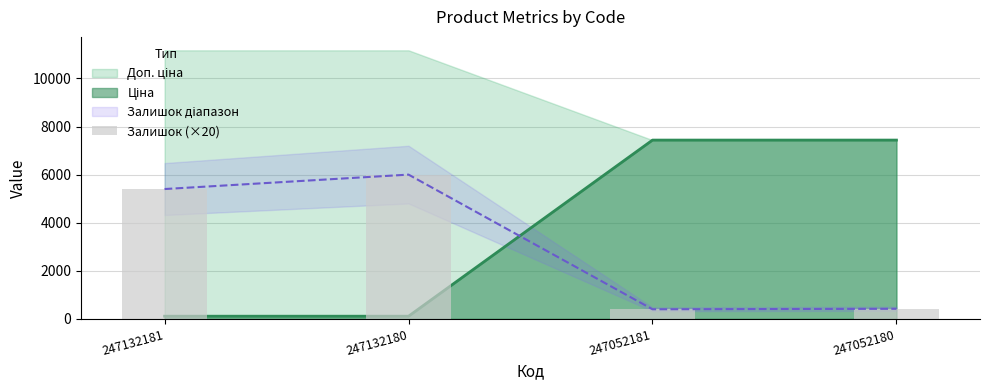

How many bars are there in total?

4